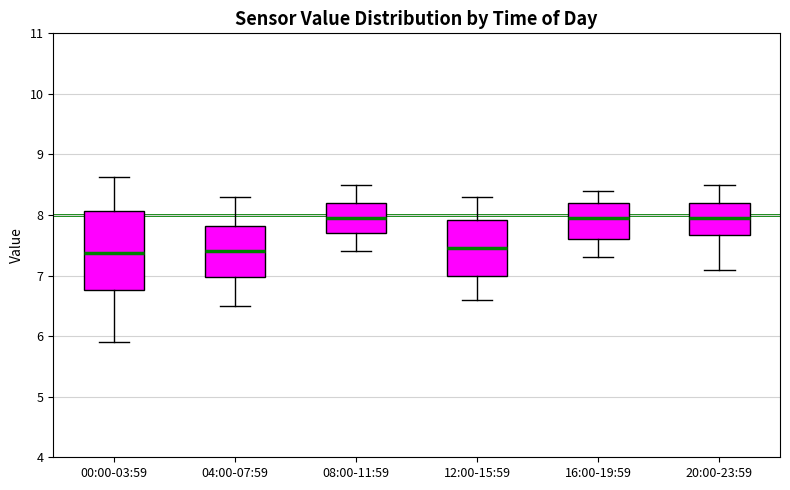

Where does the upper whisker of the box for 04:00-07:59 end on the y-axis? The values are not printed on the chart, so give them approximately, as read against the axis.

8.3